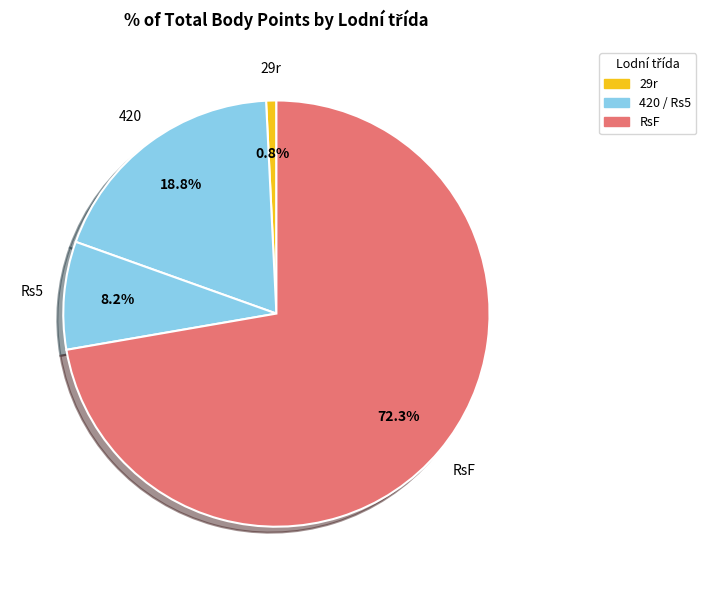

Rank the categories by value from lowest to highest.

29r, Rs5, 420, RsF